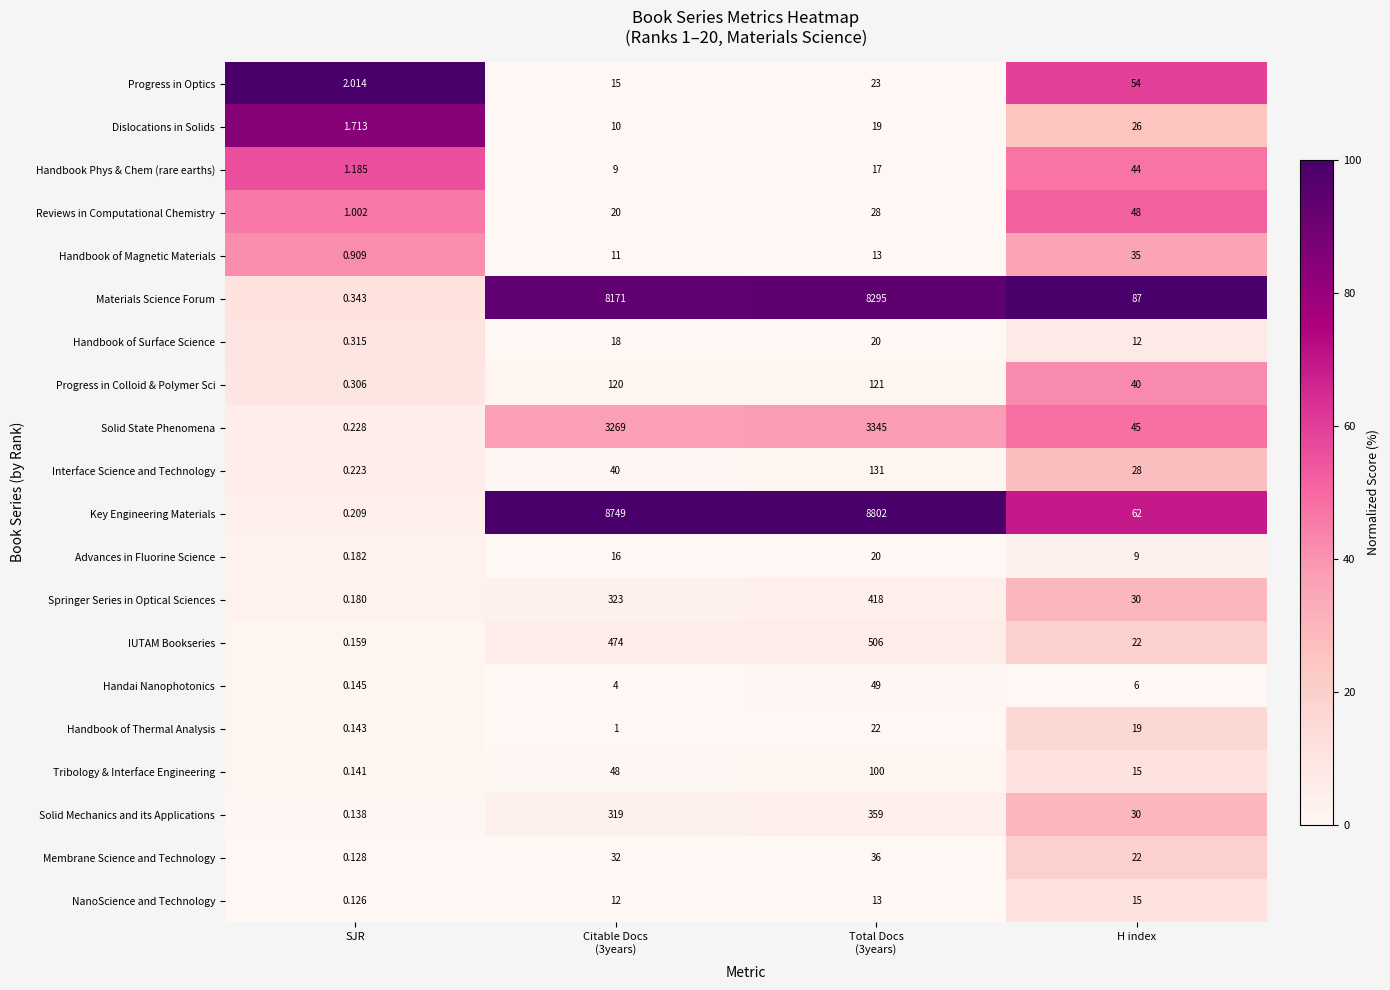

Which series has the largest total across all categories?

Key Engineering Materials